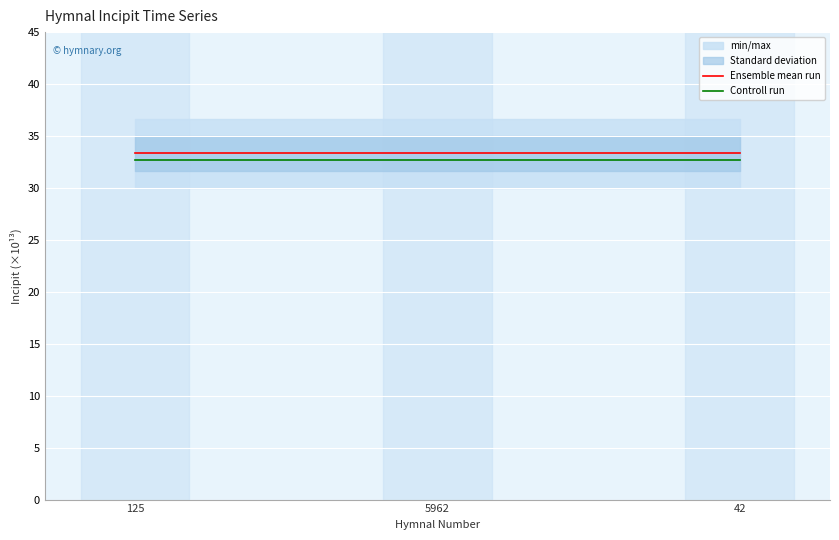

Reading right to left, extract all data points from this chart.

Ensemble mean run: 42=33.3	5962=33.3	125=33.3
Controll run: 42=32.7	5962=32.7	125=32.7